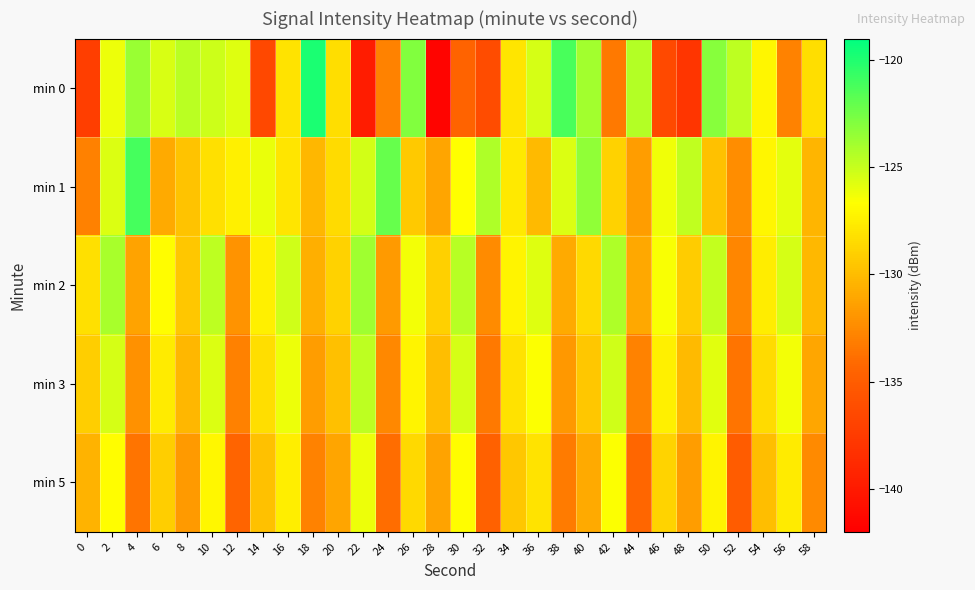

Which series has the largest range (max minus min)?

min 0